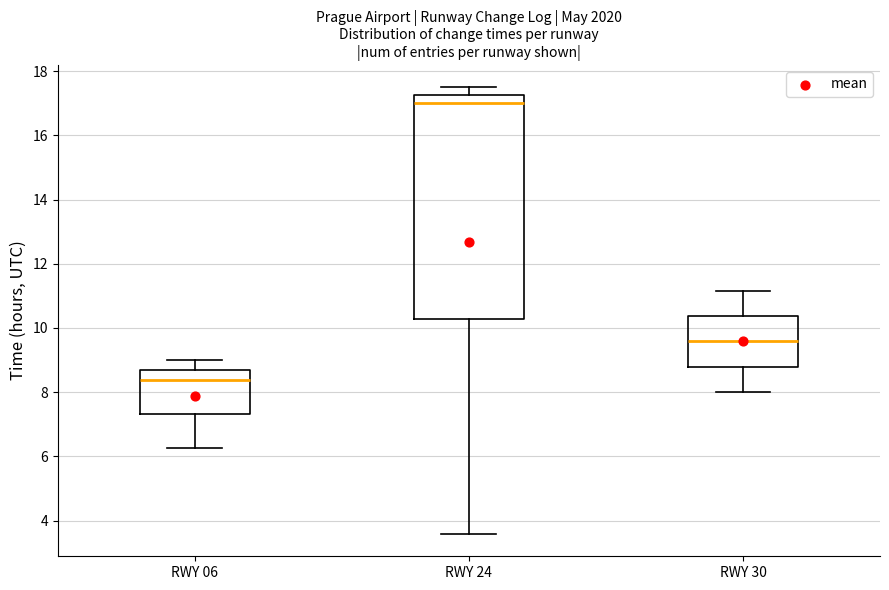

Which box has the lowest median line?

RWY 06